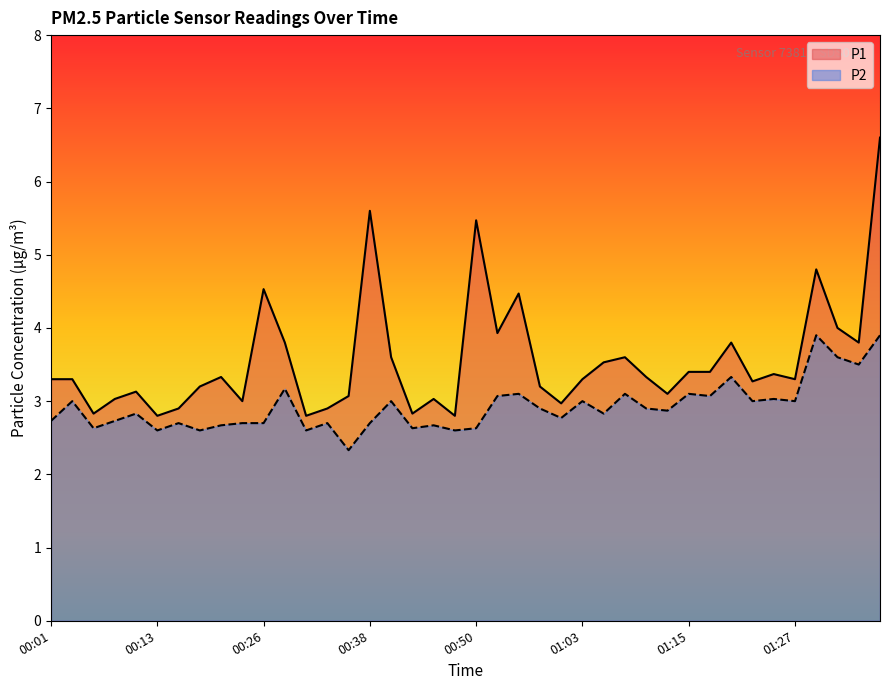

What is the difference between the P2 values at 00:23 and 00:11?

0.1